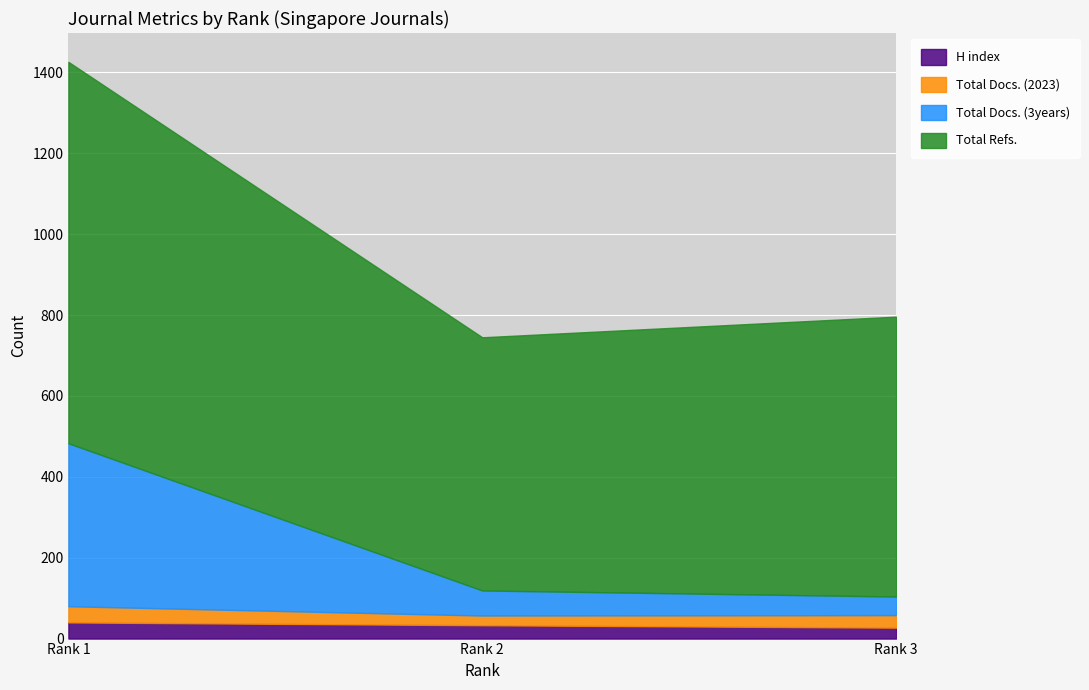

The Total Refs. series shows 1669 at Rank 1. True or false?

False